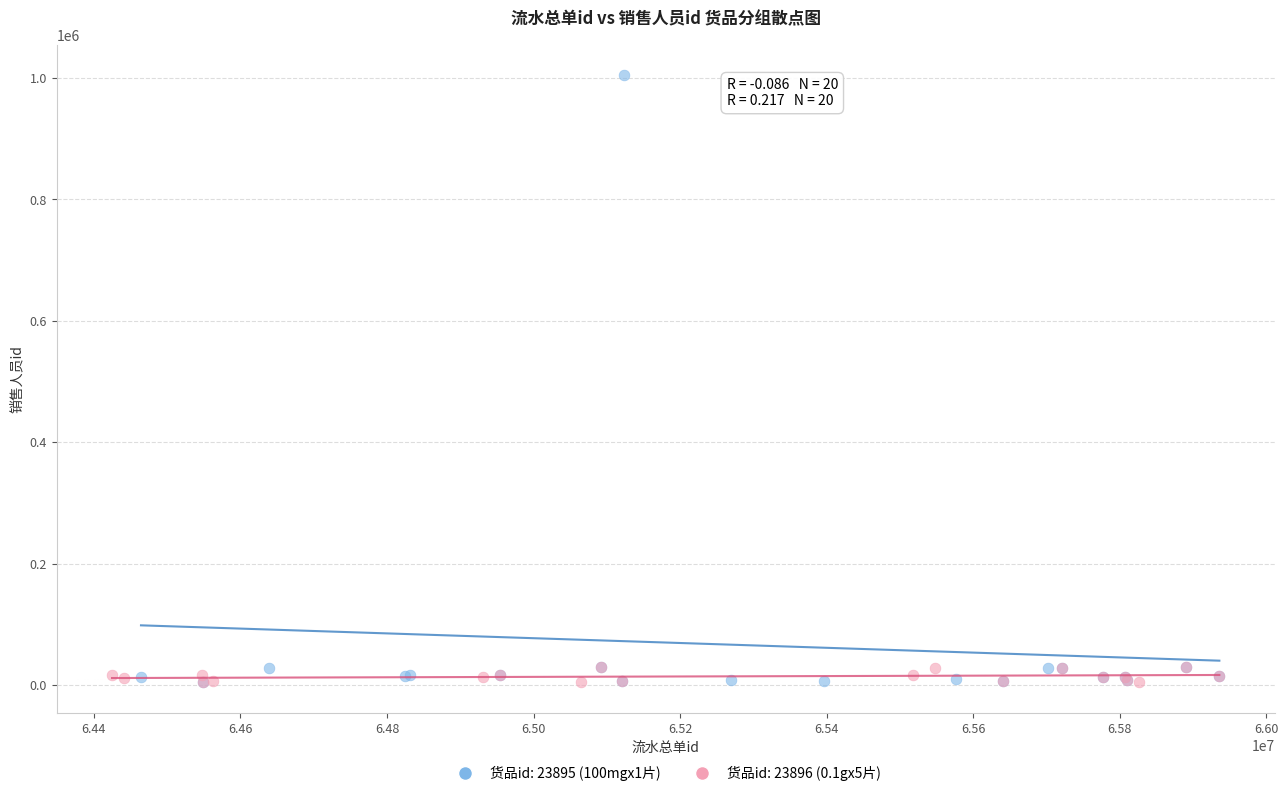

Which series has the widest spread of Y values?

货品id: 23895 (100mgx1片)